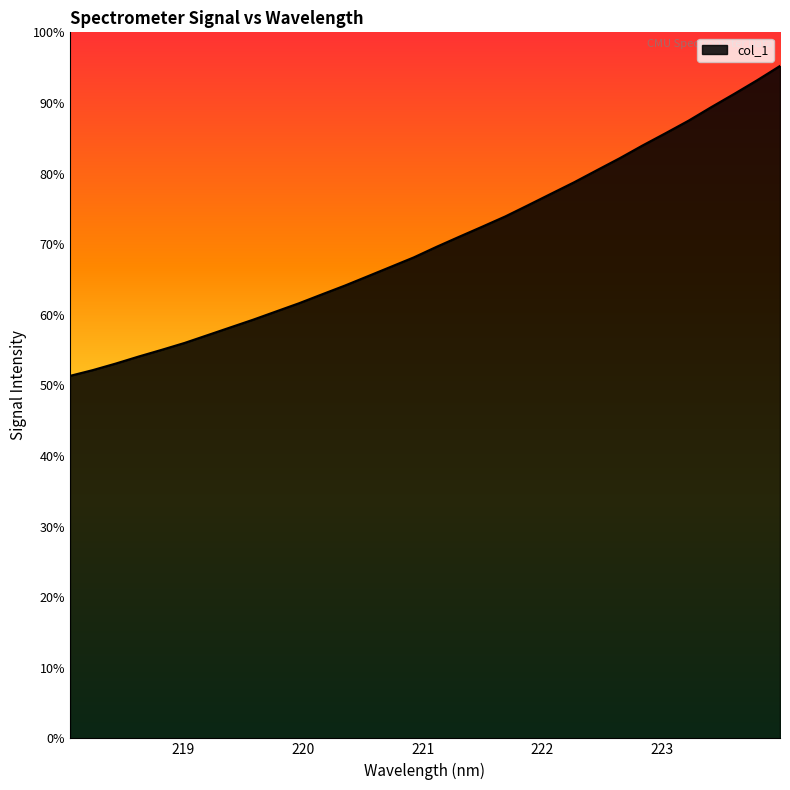

Rank the categories by value from lowest to highest.

218.0596, 218.2508, 218.442, 218.6332, 218.8244, 219.0156, 219.2067, 219.3979, 219.589, 219.7801, 219.9712, 220.1623, 220.3533, 220.5444, 220.7354, 220.9264, 221.1174, 221.3083, 221.4993, 221.6902, 221.8812, 222.0721, 222.263, 222.4538, 222.6447, 222.8355, 223.0264, 223.2172, 223.408, 223.5987, 223.7895, 223.9802